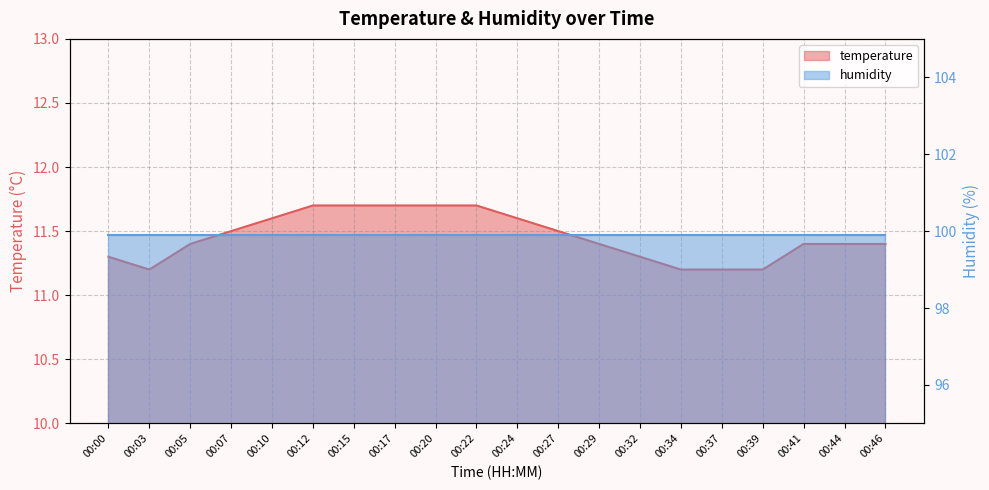

What is the difference between the second highest and second lowest values?

0.5